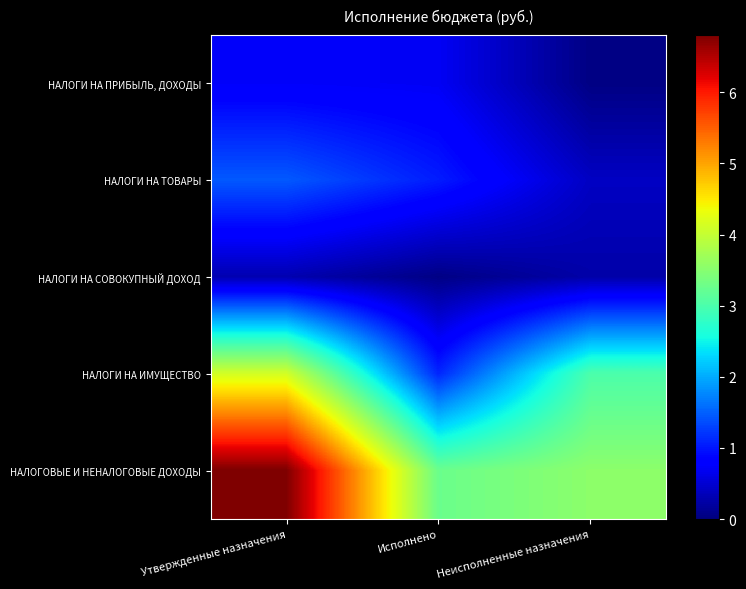

Which series has the largest range (max minus min)?

НАЛОГОВЫЕ И НЕНАЛОГОВЫЕ ДОХОДЫ